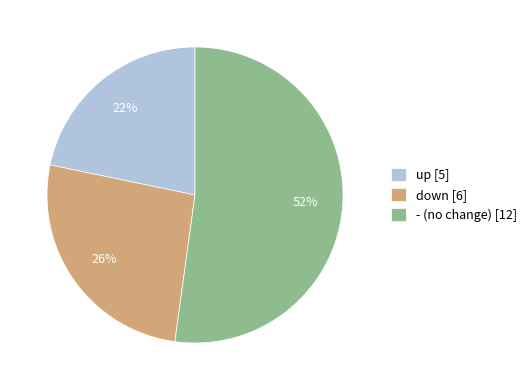

Which has a higher value, up [5] or down [6]?

down [6]